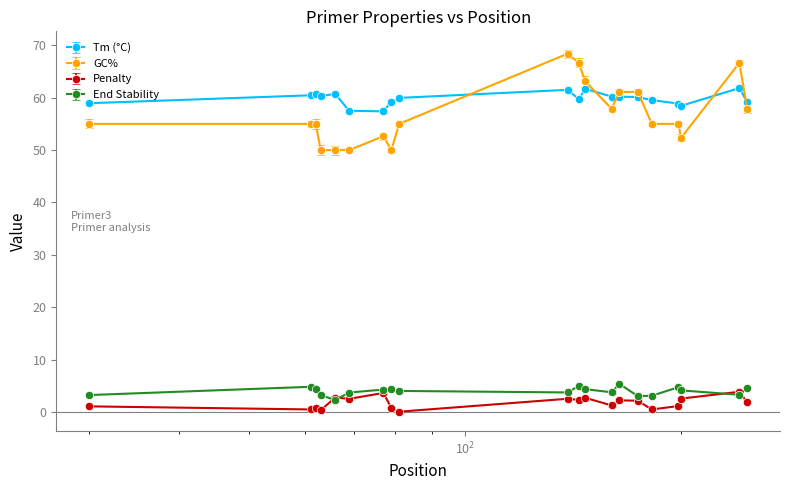

Rank the series by their maximum value, from lowest to highest.

Penalty, End Stability, Tm (°C), GC%